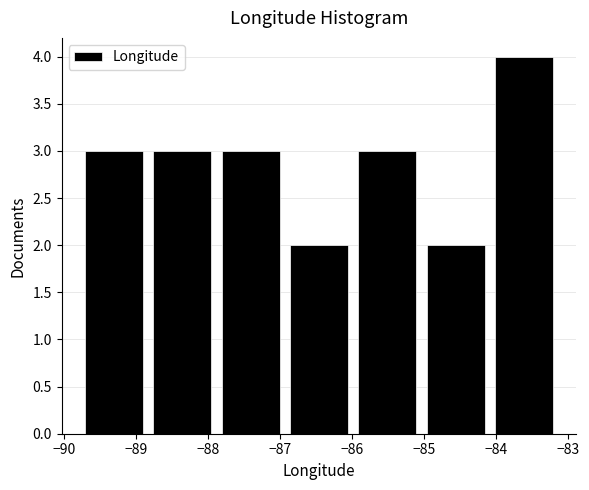

Reading left to right, list every bar in this chart as the range it spans on the x-axis followed by its height. Neither the bar edges nor the heights are printed on the chart, so give them approximately, as read against the axes.

-89.8 to -88.8: 3
-88.8 to -87.9: 3
-87.9 to -86.9: 3
-86.9 to -86.0: 2
-86.0 to -85.0: 3
-85.0 to -84.1: 2
-84.1 to -83.1: 4